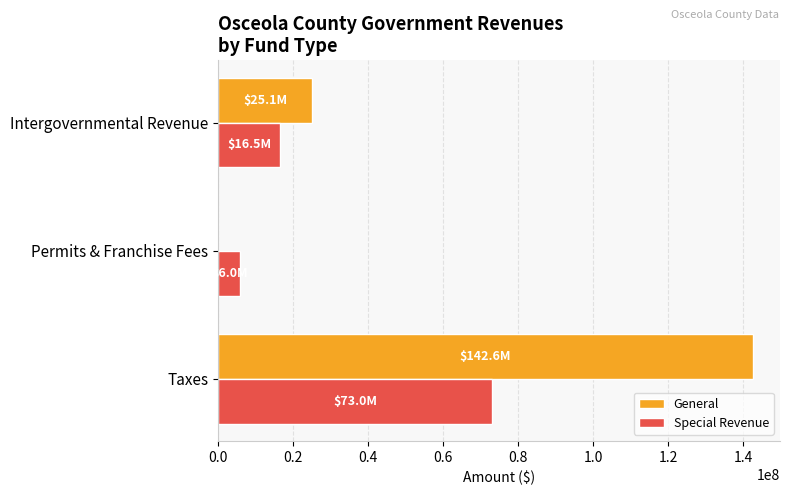

What is the sum of all Special Revenue values?

95483516